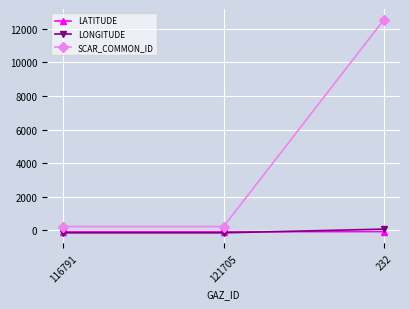

At how many categories does at least one series exceed 3485?

1